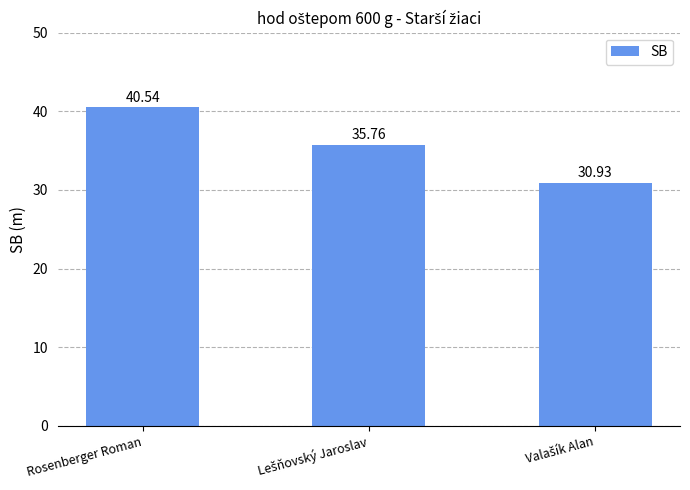

What is the sum of all values?

107.2